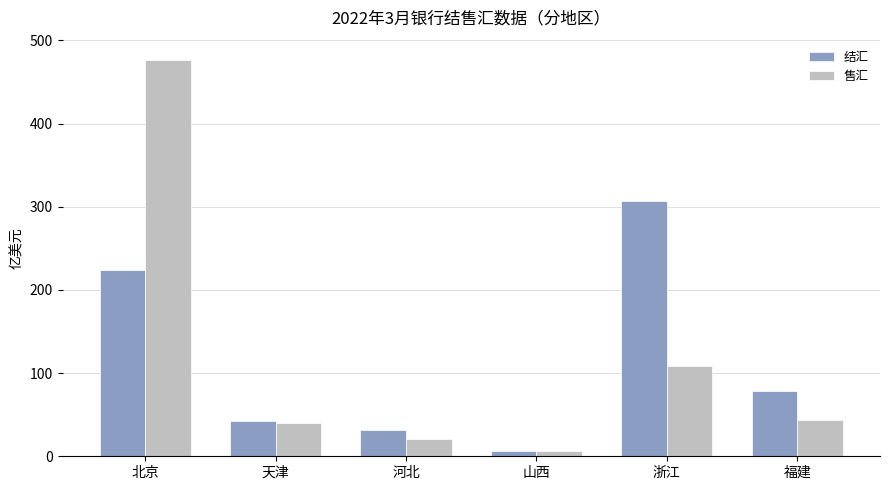

What position from the right is 河北?

4